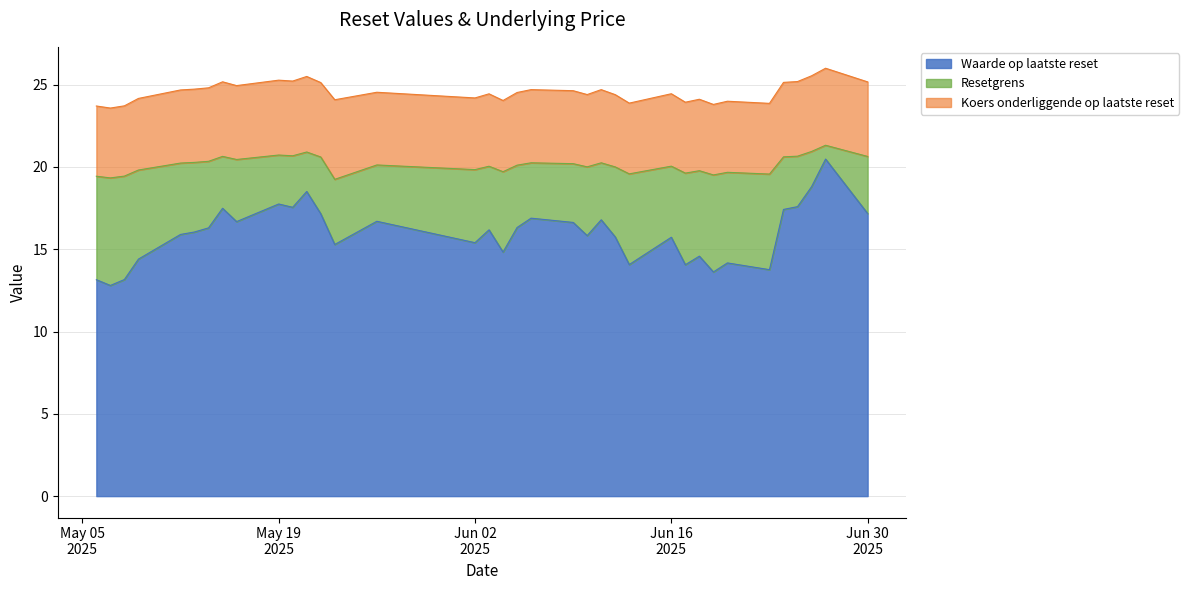

Does the chart have visible grid lines?

Yes